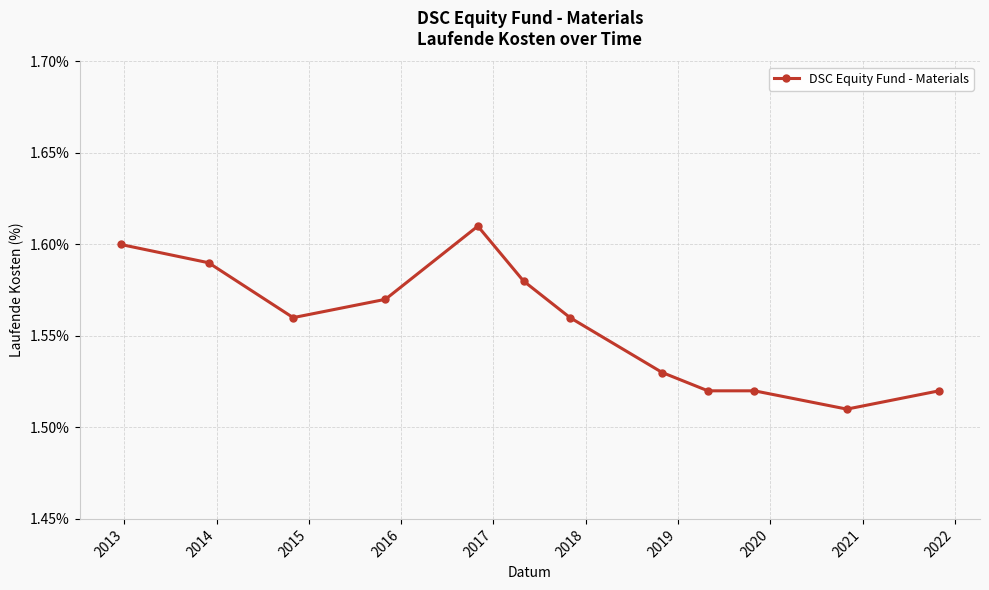

Count the values in the range 1 to 2.

12